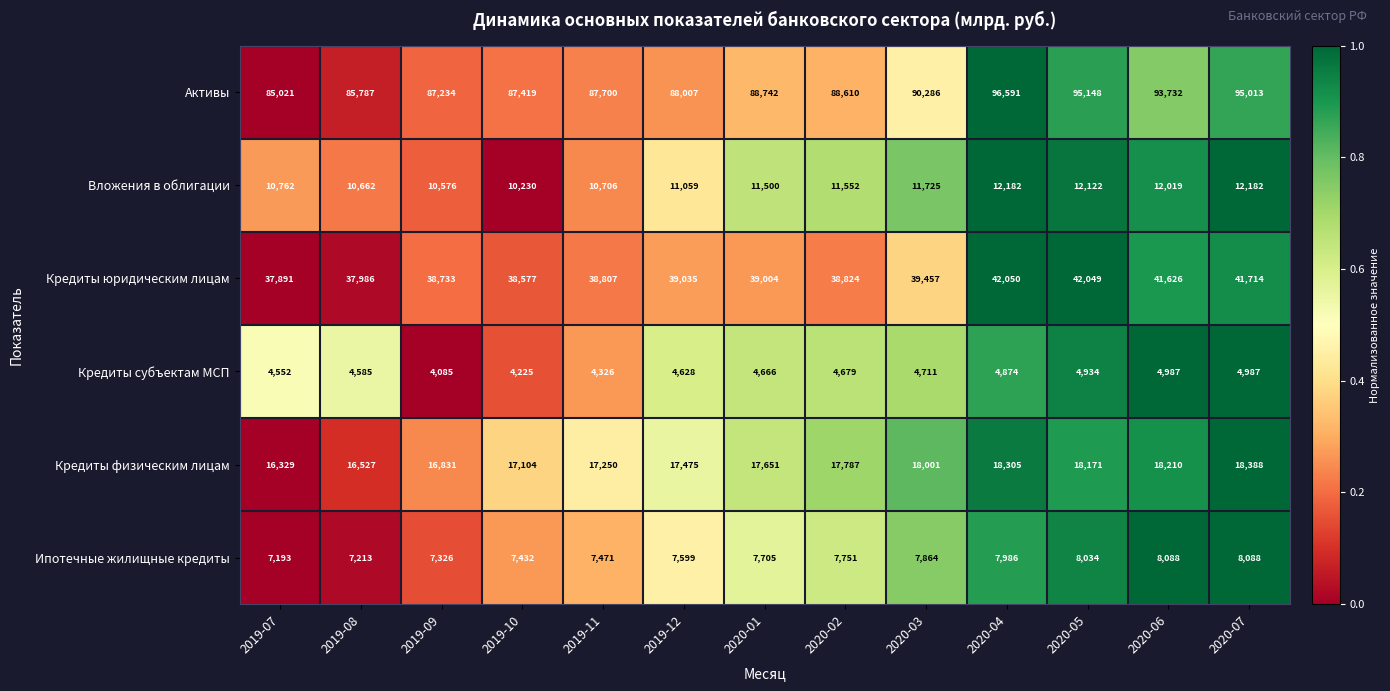

What is the total value across all series at 2019-12?

167803